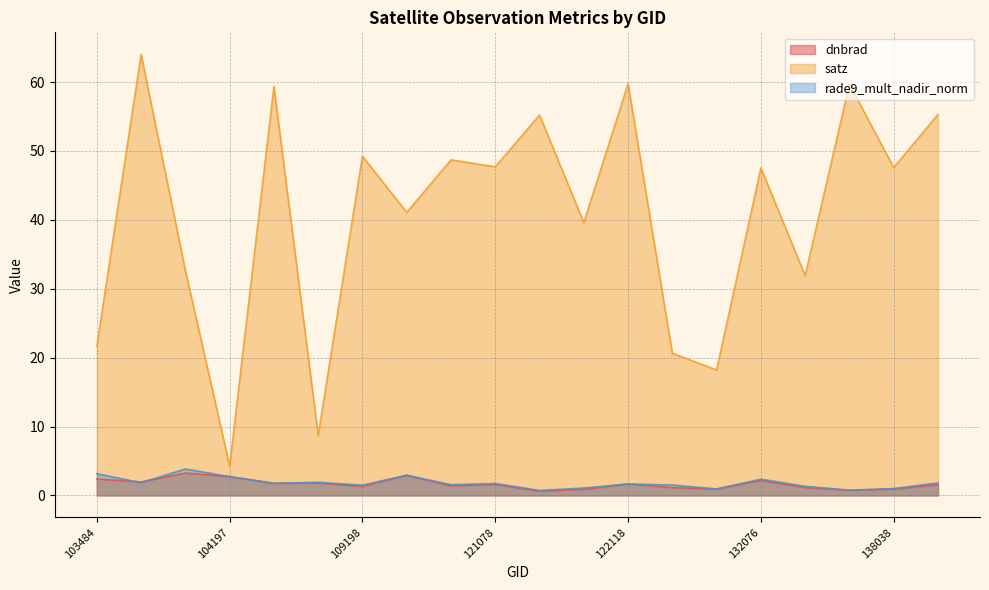

List the series in order of their peak value, lowest first.

dnbrad, rade9_mult_nadir_norm, satz